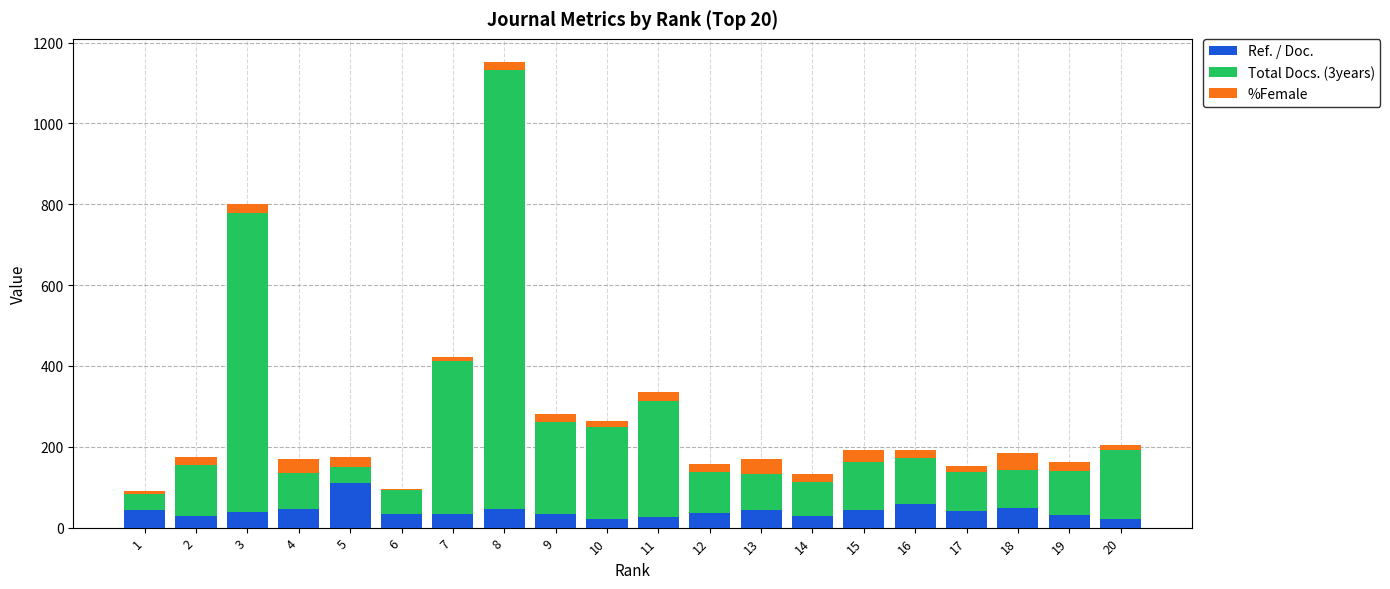

How many data points does each series have?

20